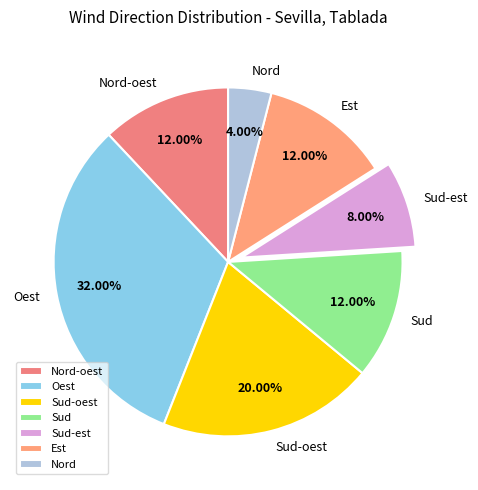

Approximately how many times larger is the value at Sud-oest compared to Nord?

5.0